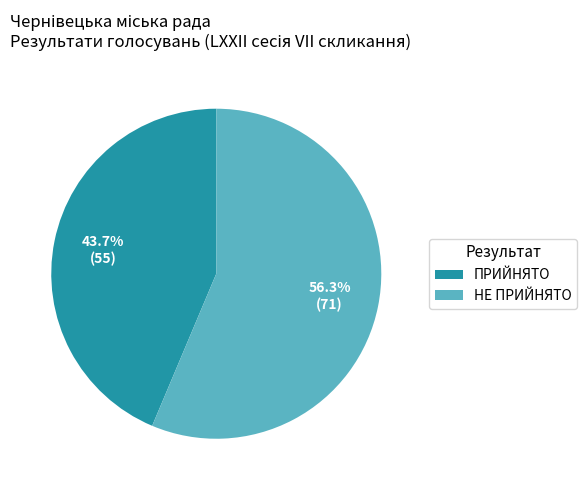

The НЕ ПРИЙНЯТО slice represents 50% of the pie. True or false?

False